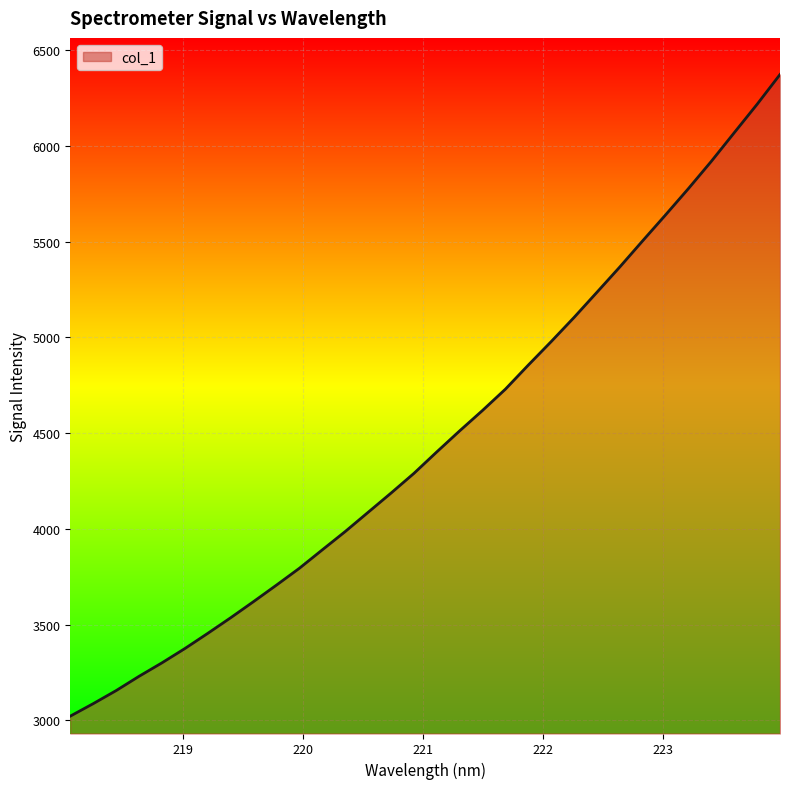

What is the difference between the maximum and second lowest values?

3284.8